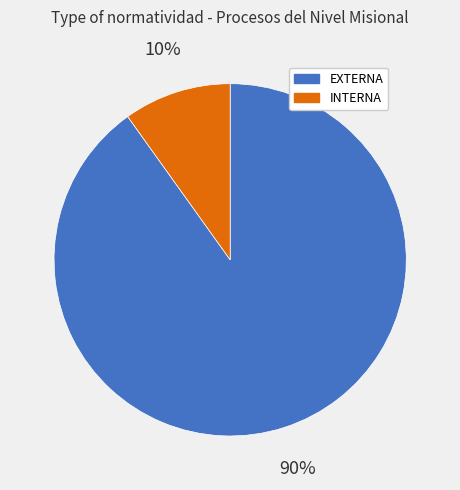

To the nearest percent, what is the average slice percentage?

50%